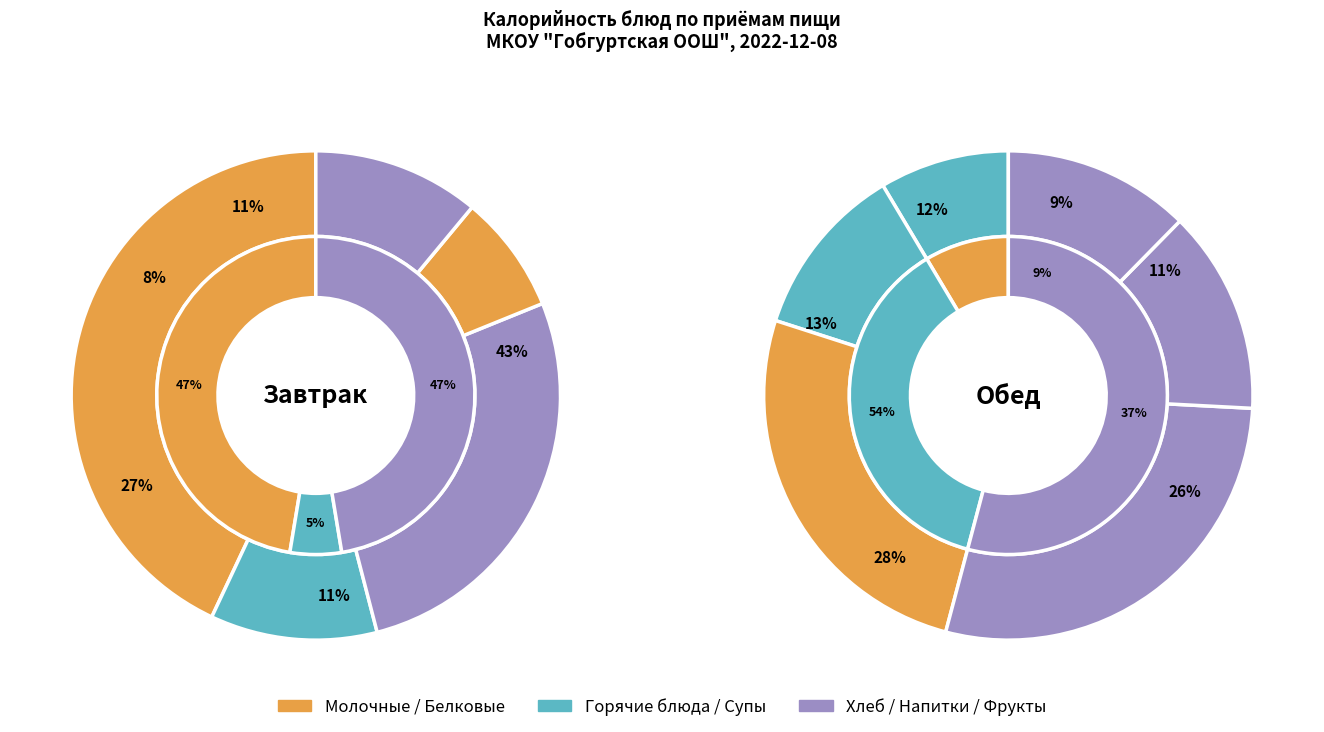

How many segments does this pie chart have?

11